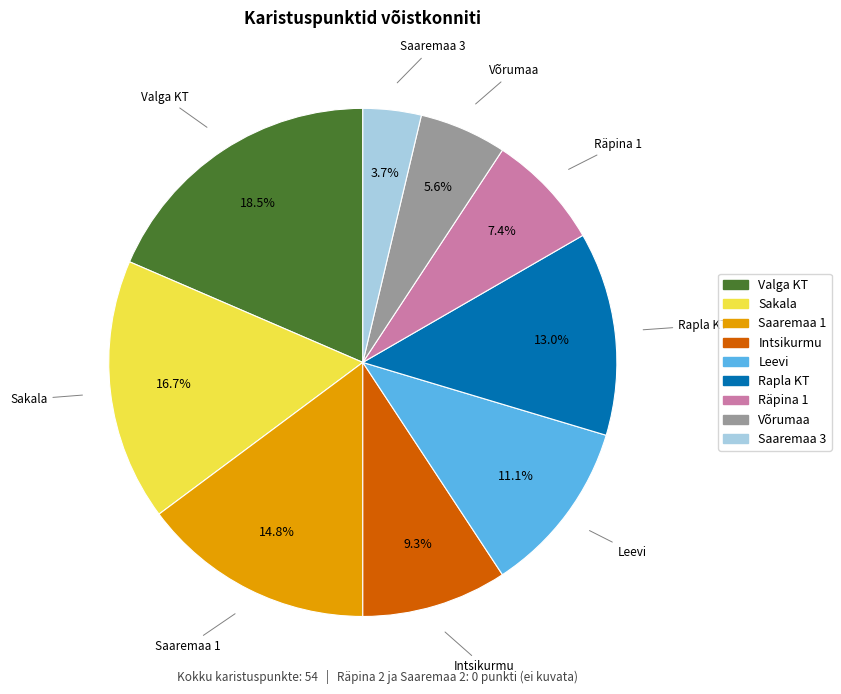

Is there any slice that represents more than half of the pie?

No